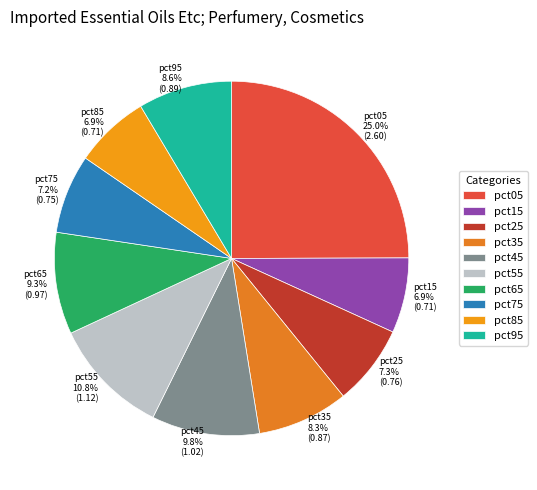

Combined, what portion of the pie is pct85 and pct35?

15.2%